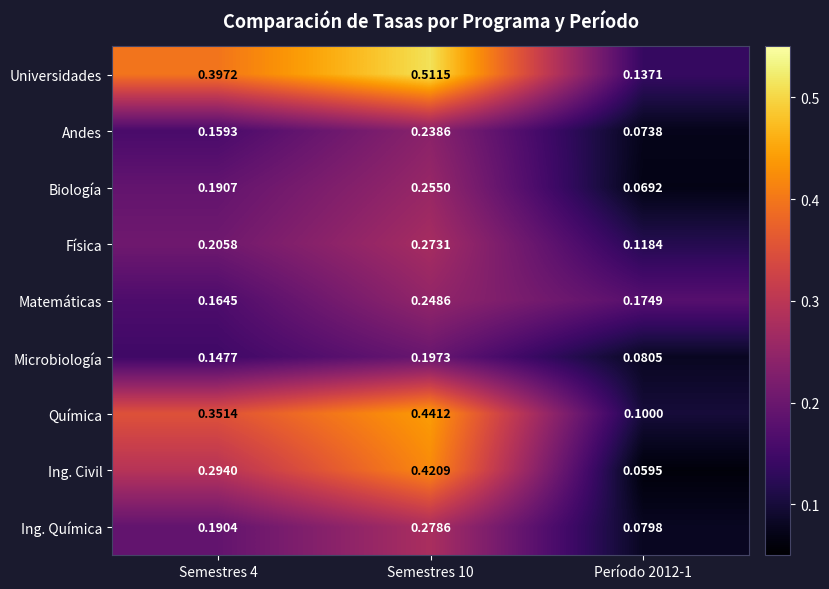

Which series has the largest range (max minus min)?

Universidades